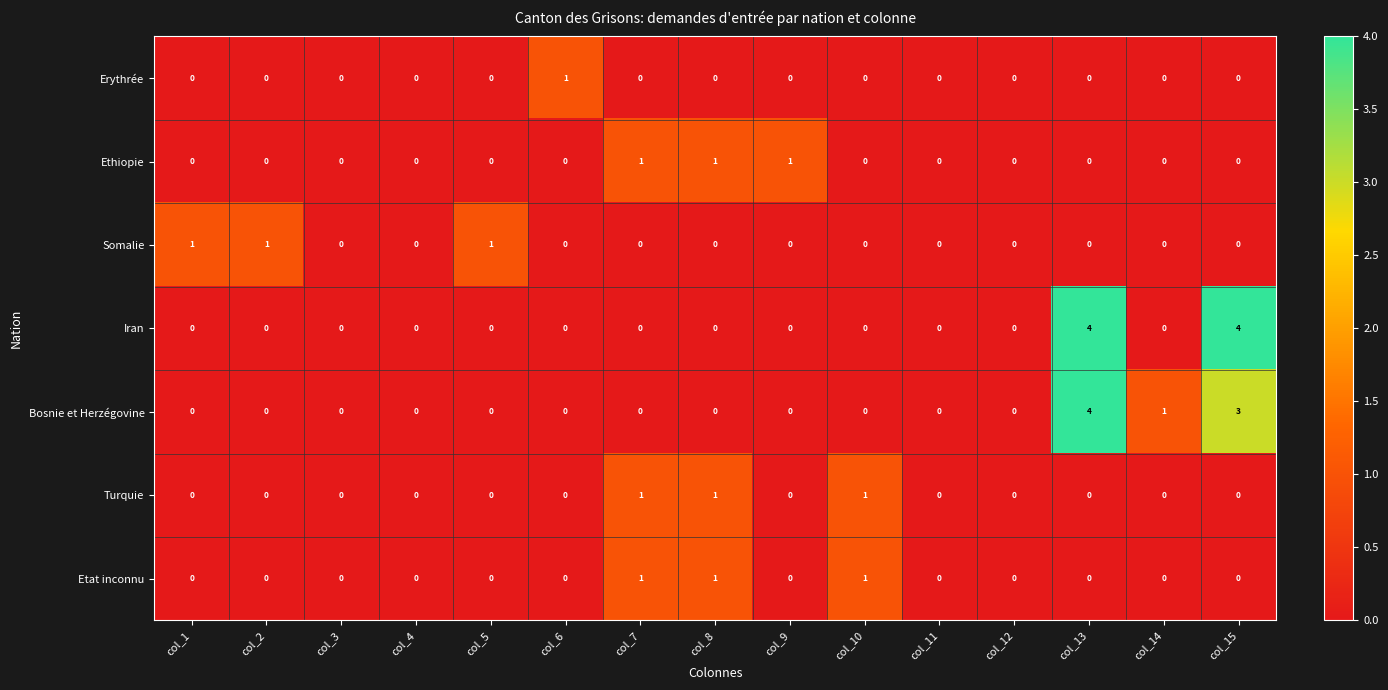

Is it true that Etat inconnu equals 0 at col_9?

True